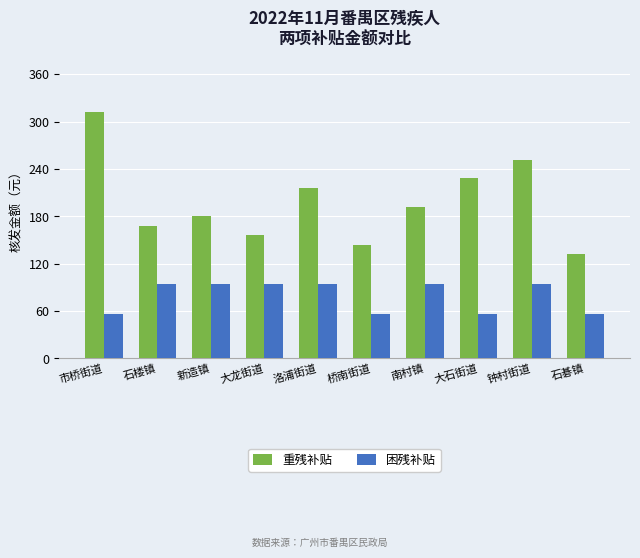

What is the value of the 困残补贴 bar at the 2nd from the left?

94